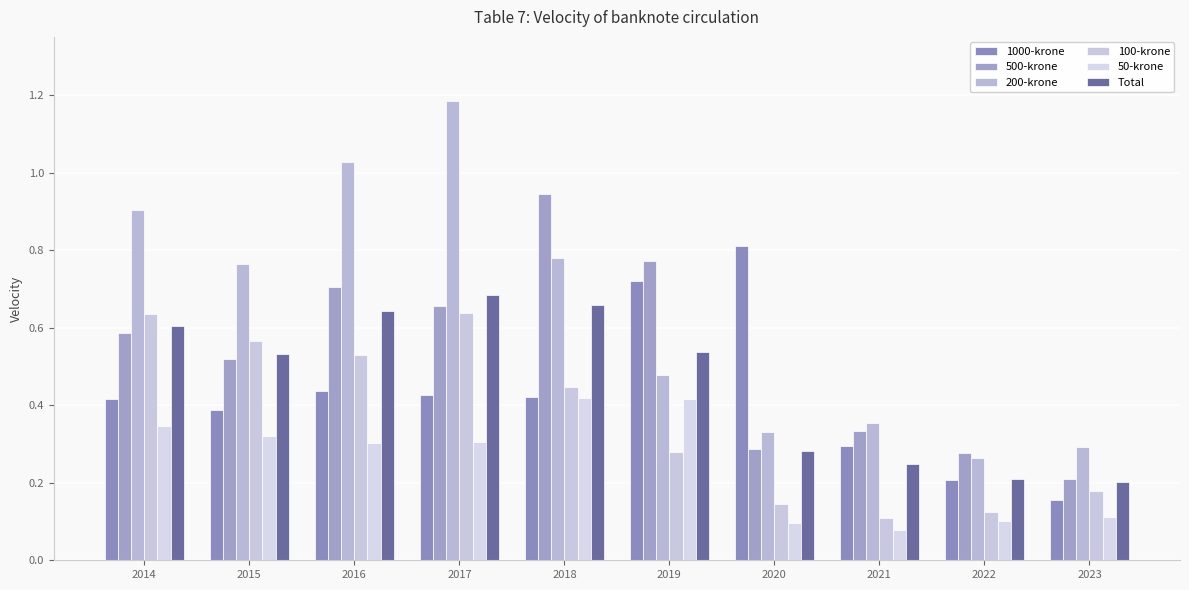

What is the total value across all series at 2019?

3.2